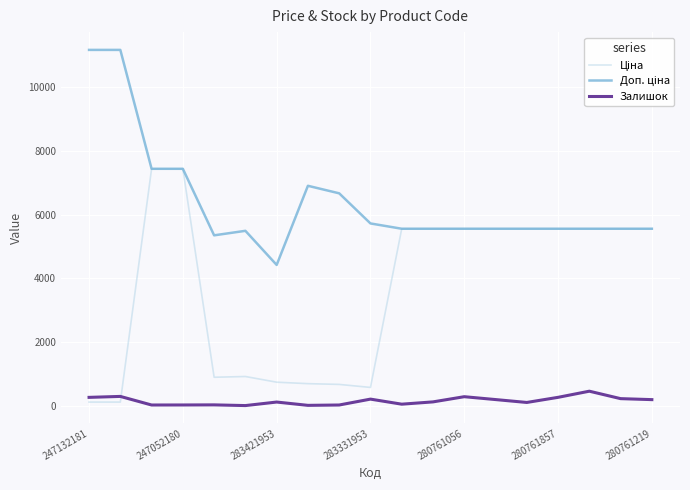

What is the maximum value shown in the chart?

11182.0